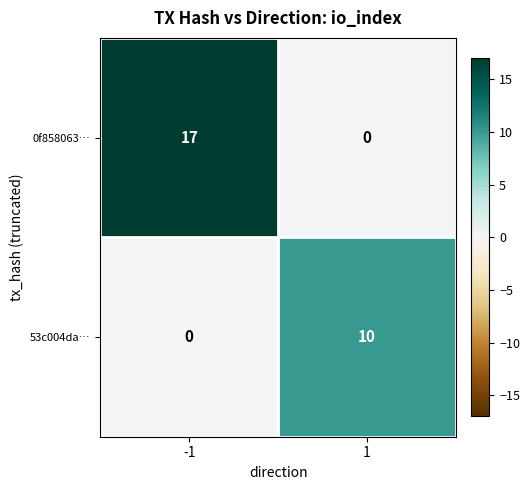

At which category is the sum across all series the highest?

-1